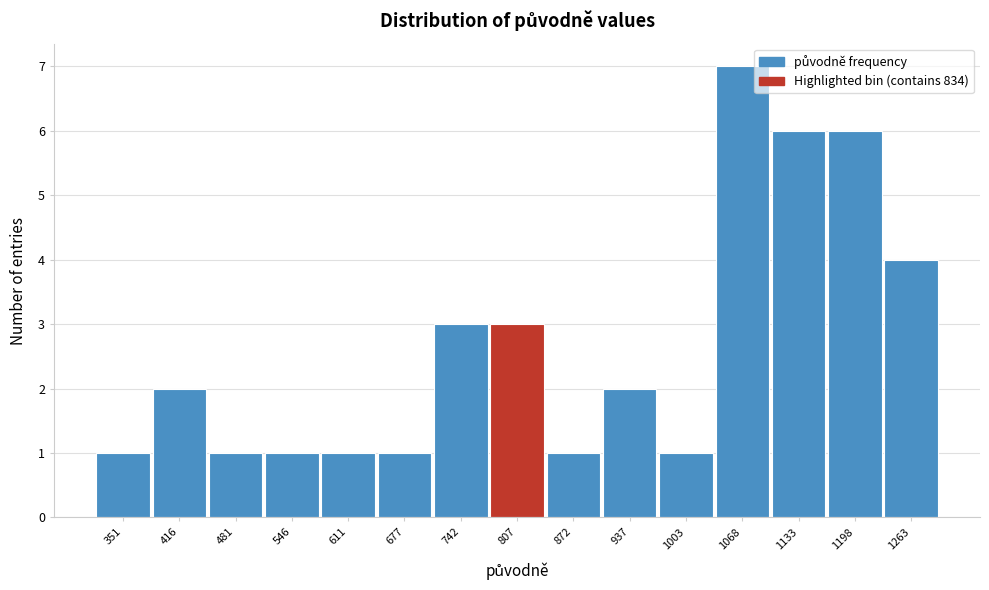

Reading left to right, transcribe all the data shown in this chart.

1	2	1	1	1	1	3	3	1	2	1	7	6	6	4